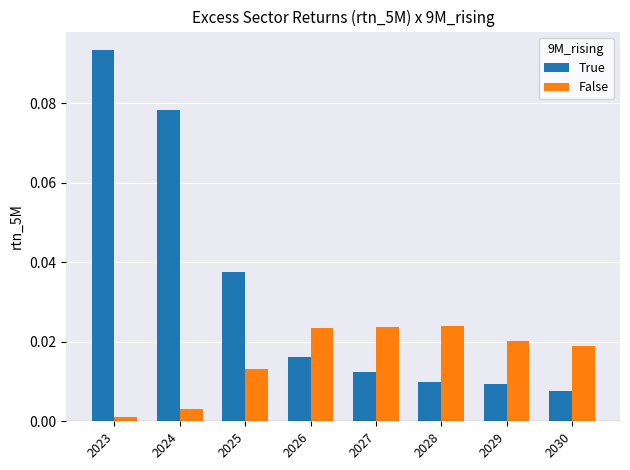

At which label is False closest to 0?

2023